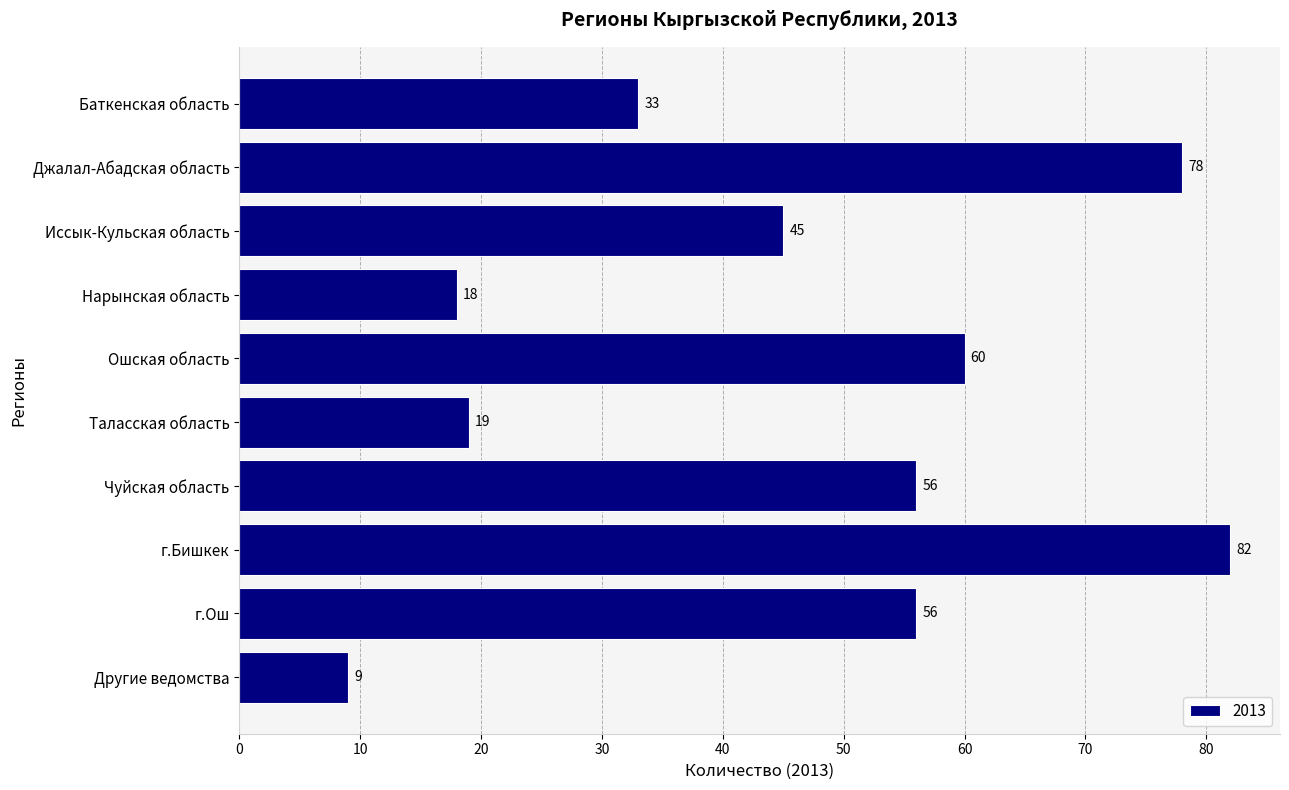

Read the value at г.Ош, to the nearest 5.

55